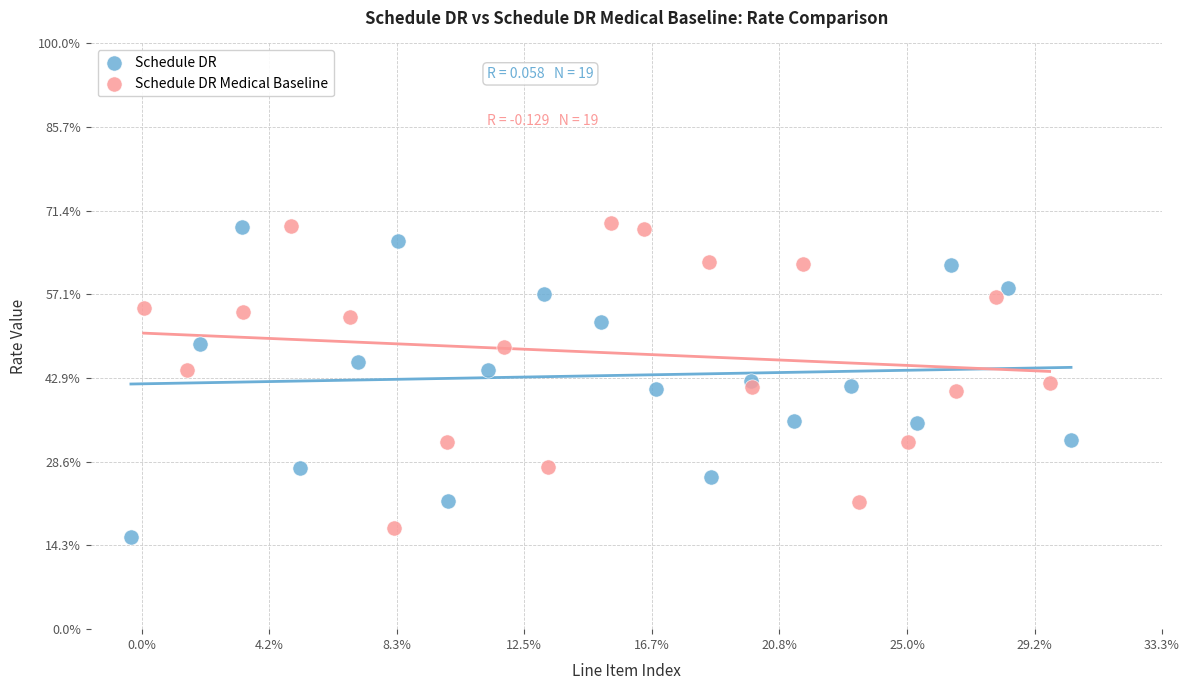

What are all the series names shown in the legend?

Schedule DR, Schedule DR Medical Baseline